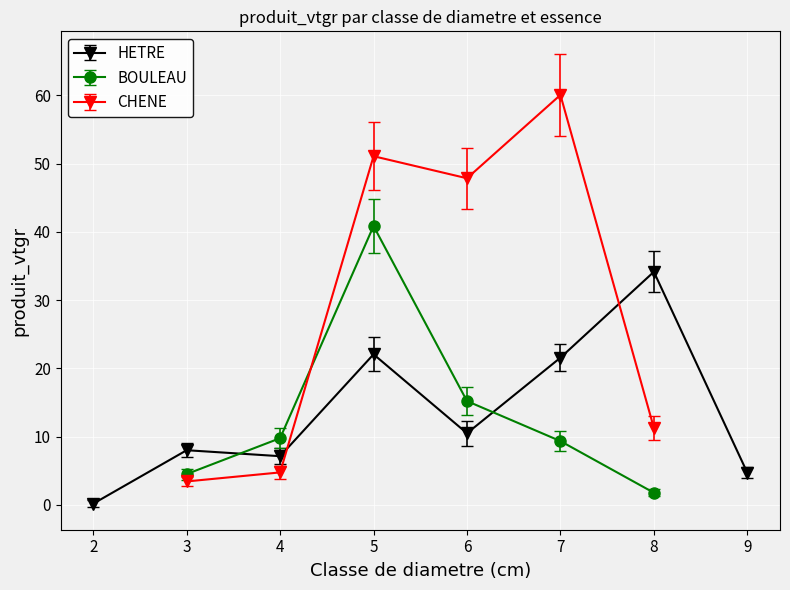

Is the value of HETRE at 9 greater than the value of CHENE at 7?

No